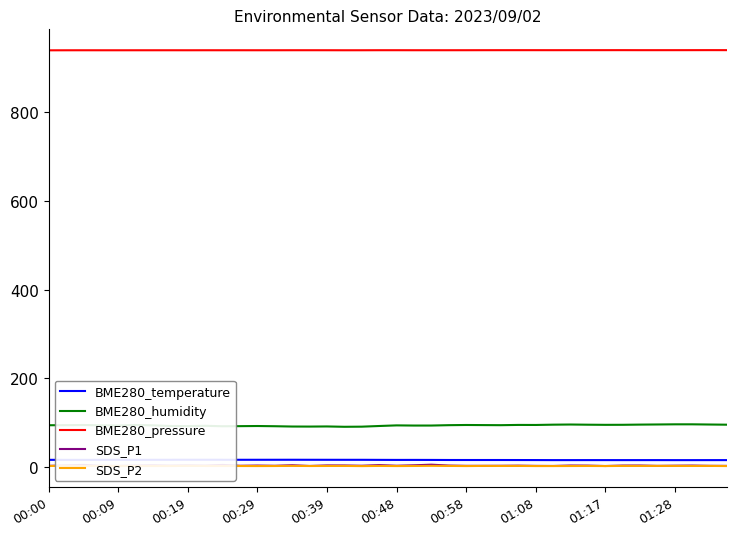

What is the difference between the maximum and minimum values in the BME280_humidity series?

5.6